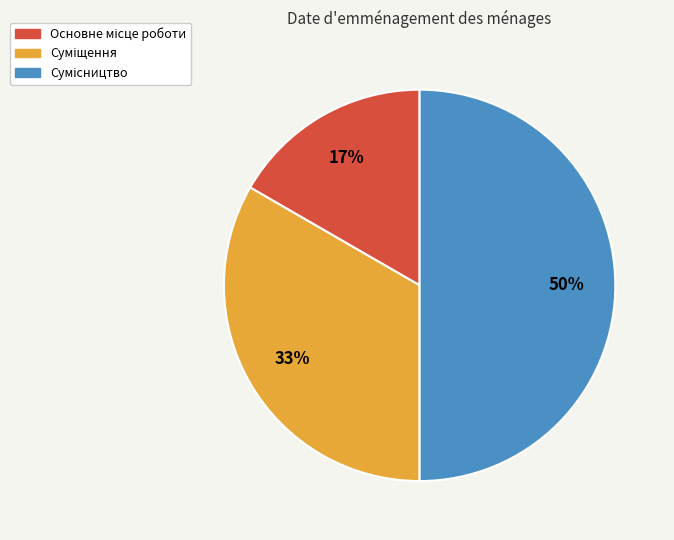

Count the number of slices in the pie.

3